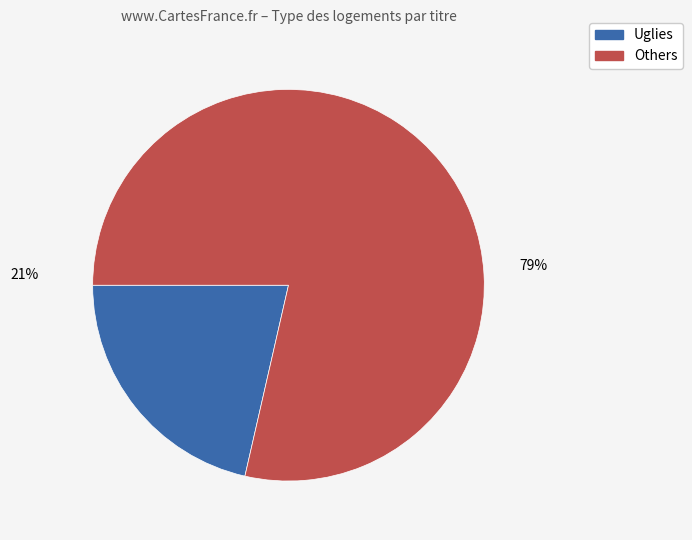

Is there any slice that represents more than half of the pie?

Yes